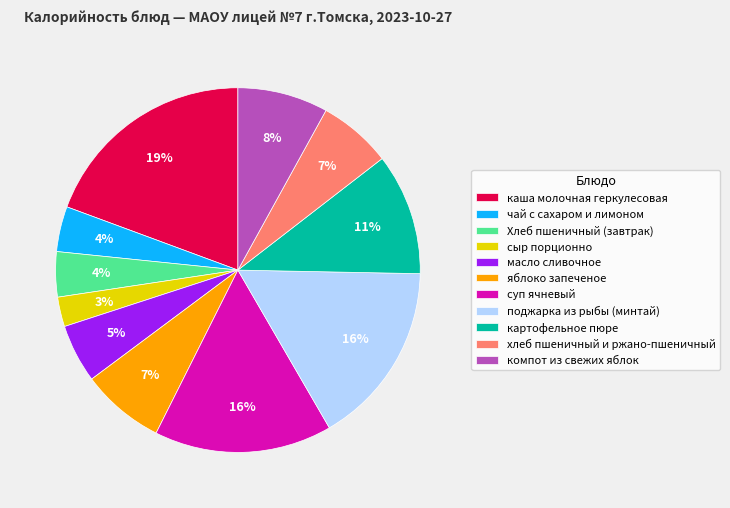

Which has a higher value, каша молочная геркулесовая or суп ячневый?

каша молочная геркулесовая